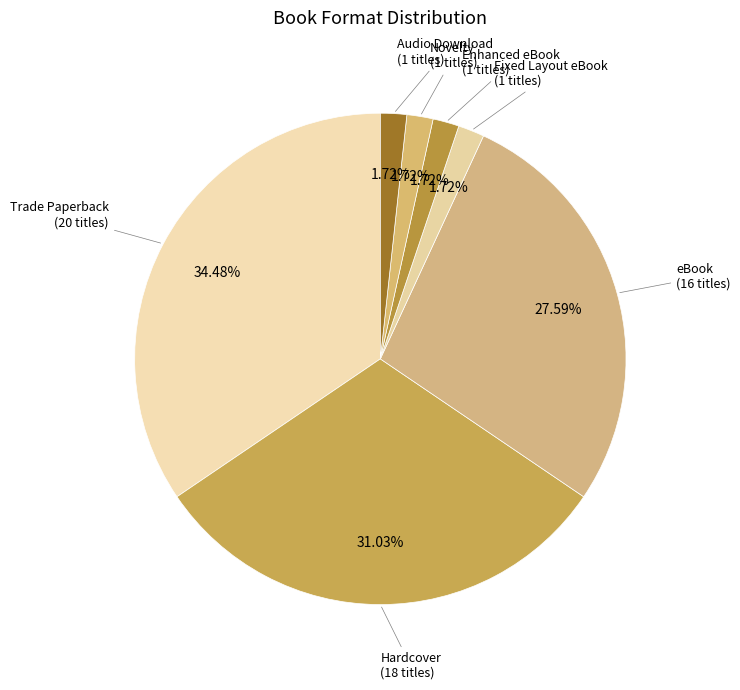

Is there a majority slice in this chart?

No